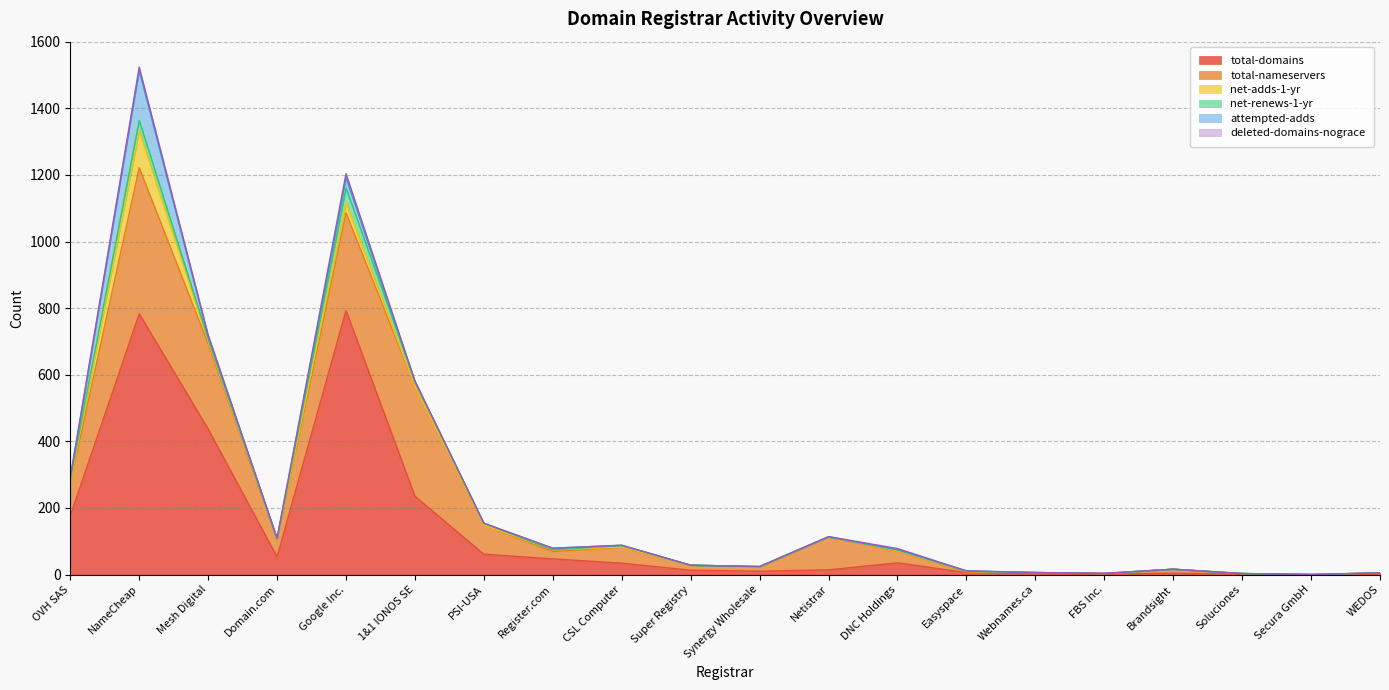

How many interior local valleys does the net-renews-1-yr series have?

4